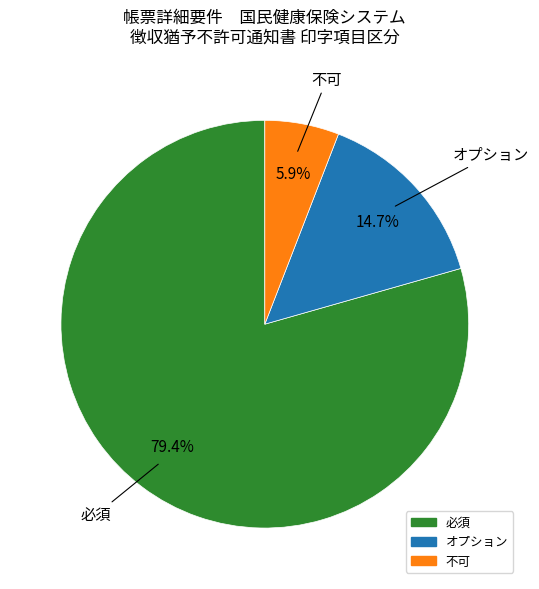

Which category has the biggest portion of the pie?

必須